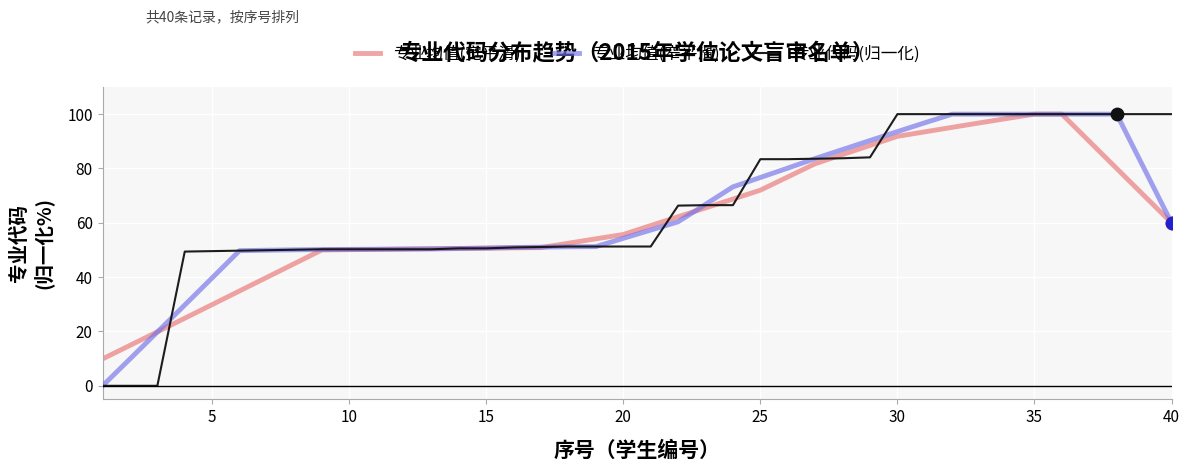

What is the maximum value shown in the chart?

100.0